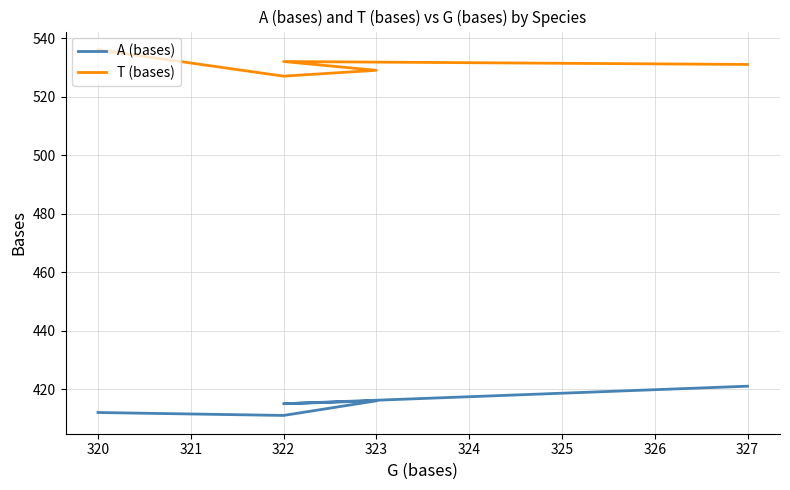

Is this an area chart (filled region under the line)?

No